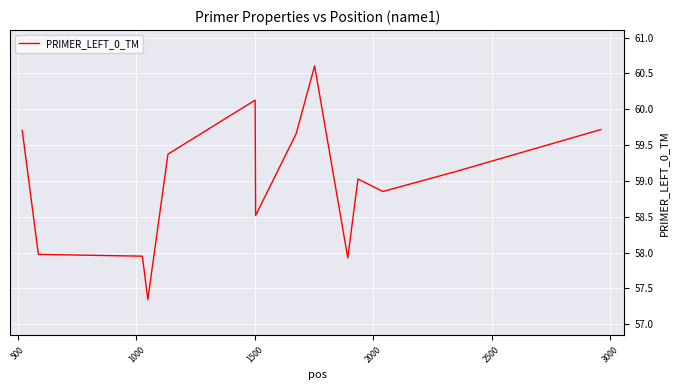

What is the greatest value displayed?

60.6